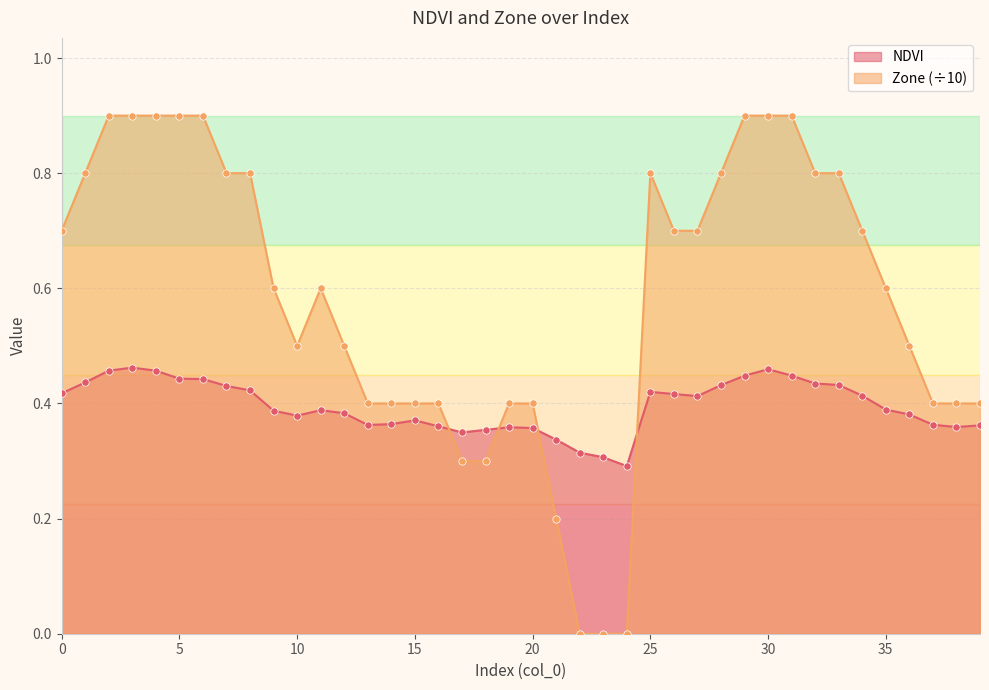

At how many categories does at least one series exceed 0?

40